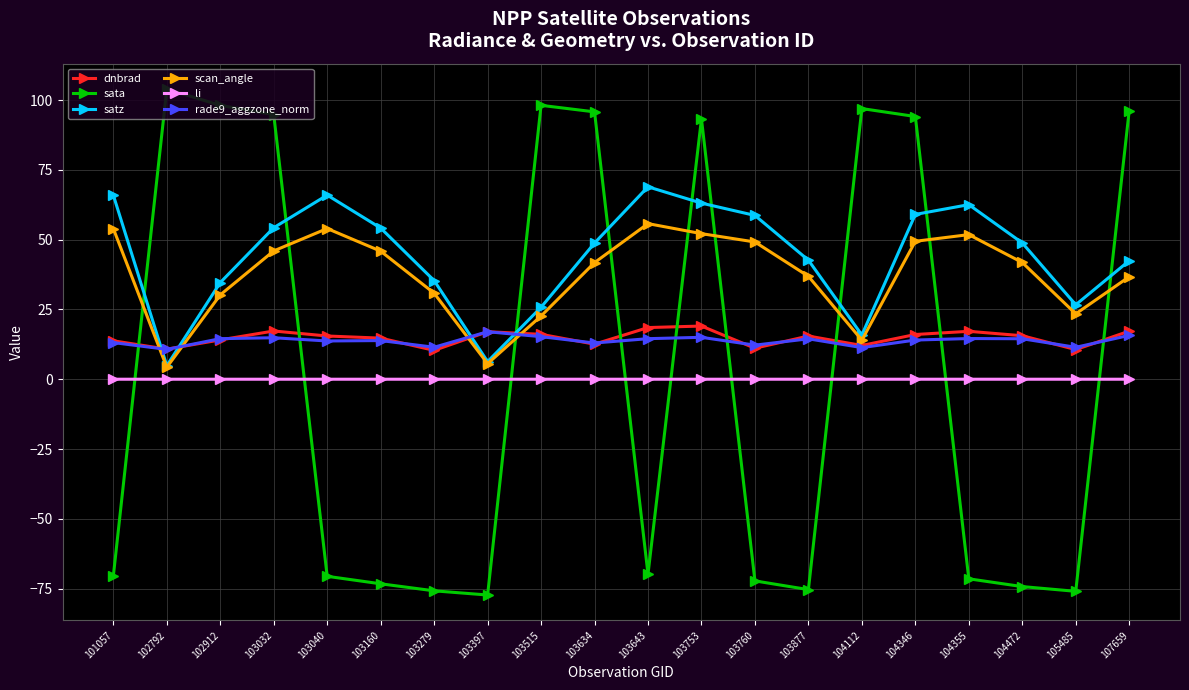

Between which two adjacent categories do satz and dnbrad first intersect?

101057 and 102792